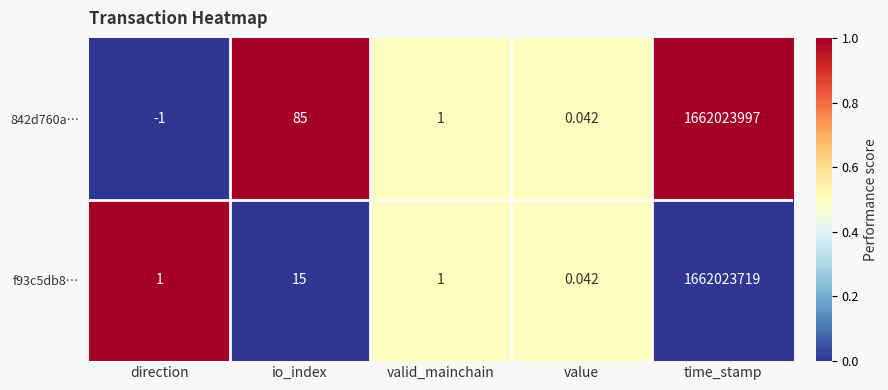

How many data points in f93c5db8… are less than 1?

1